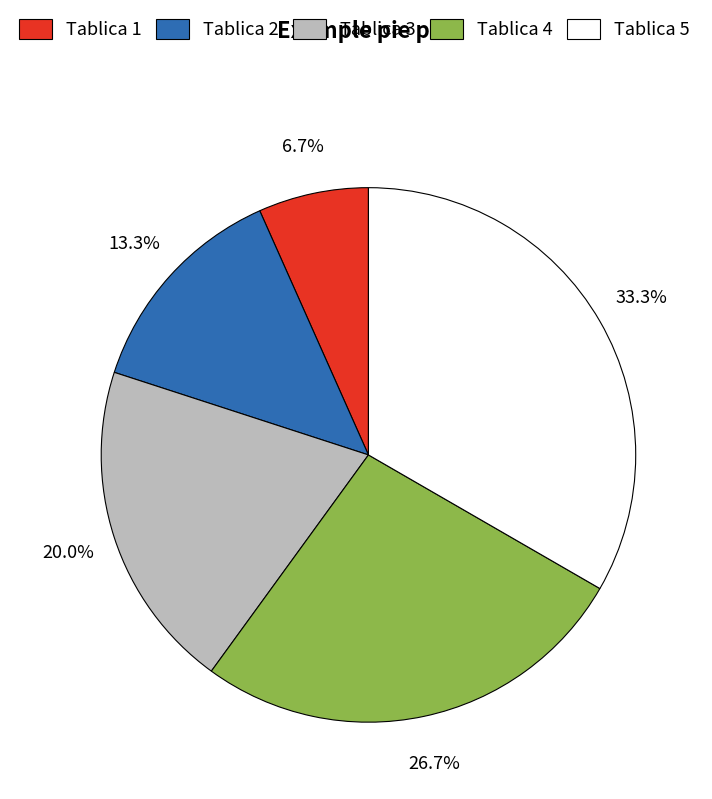

Is there a majority slice in this chart?

No